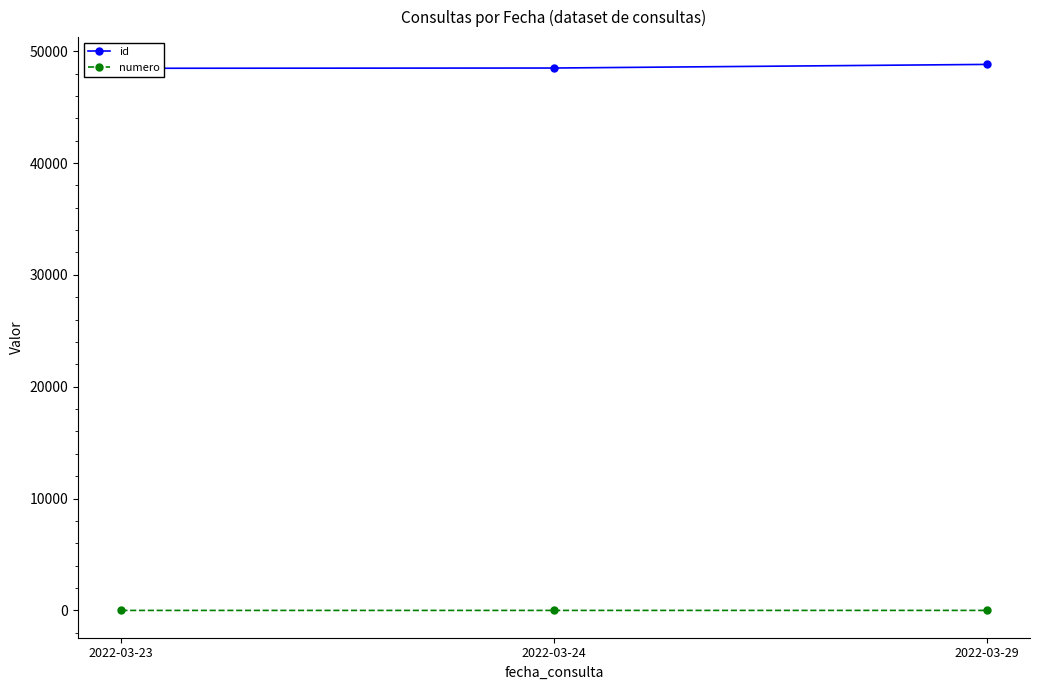

What is the lowest value of the id series?

48467